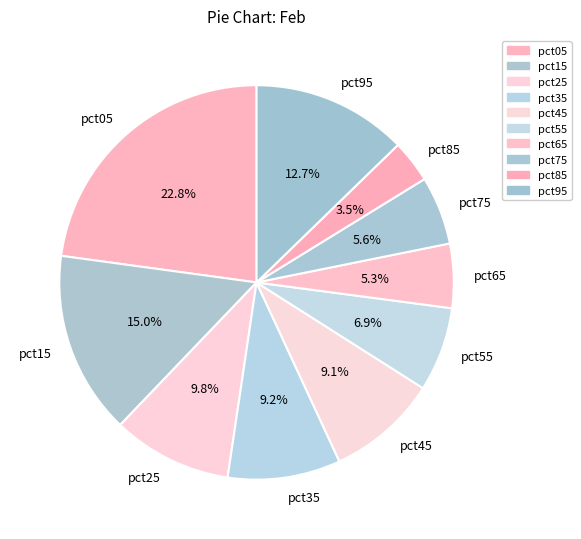

To the nearest percent, what portion does pct15 represent?

15%